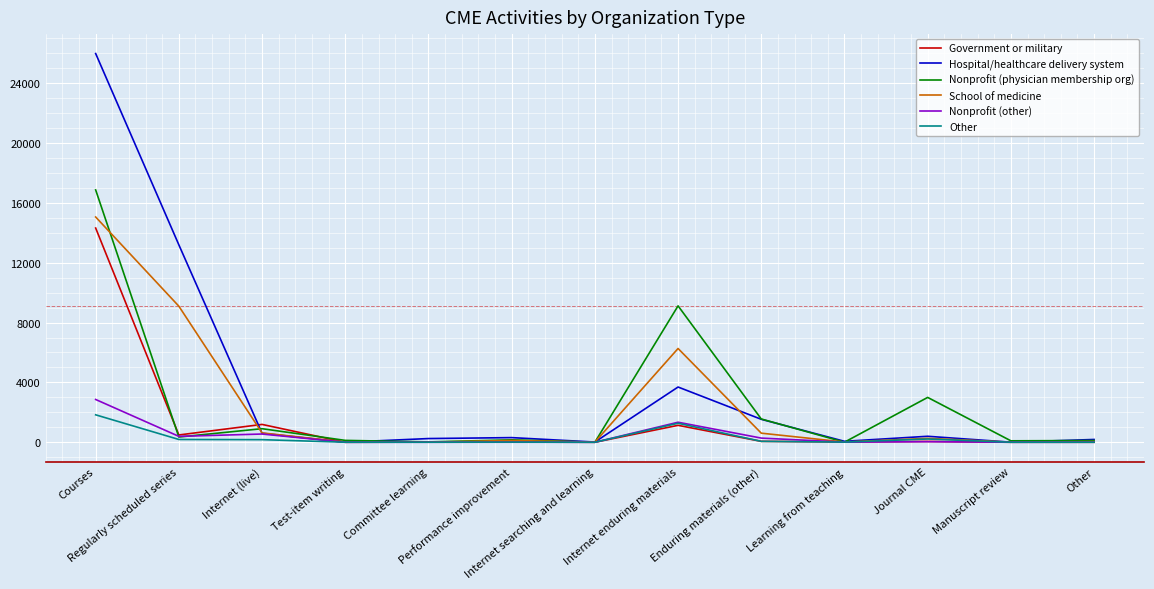

At which category does the chart reach its peak across all series?

Courses